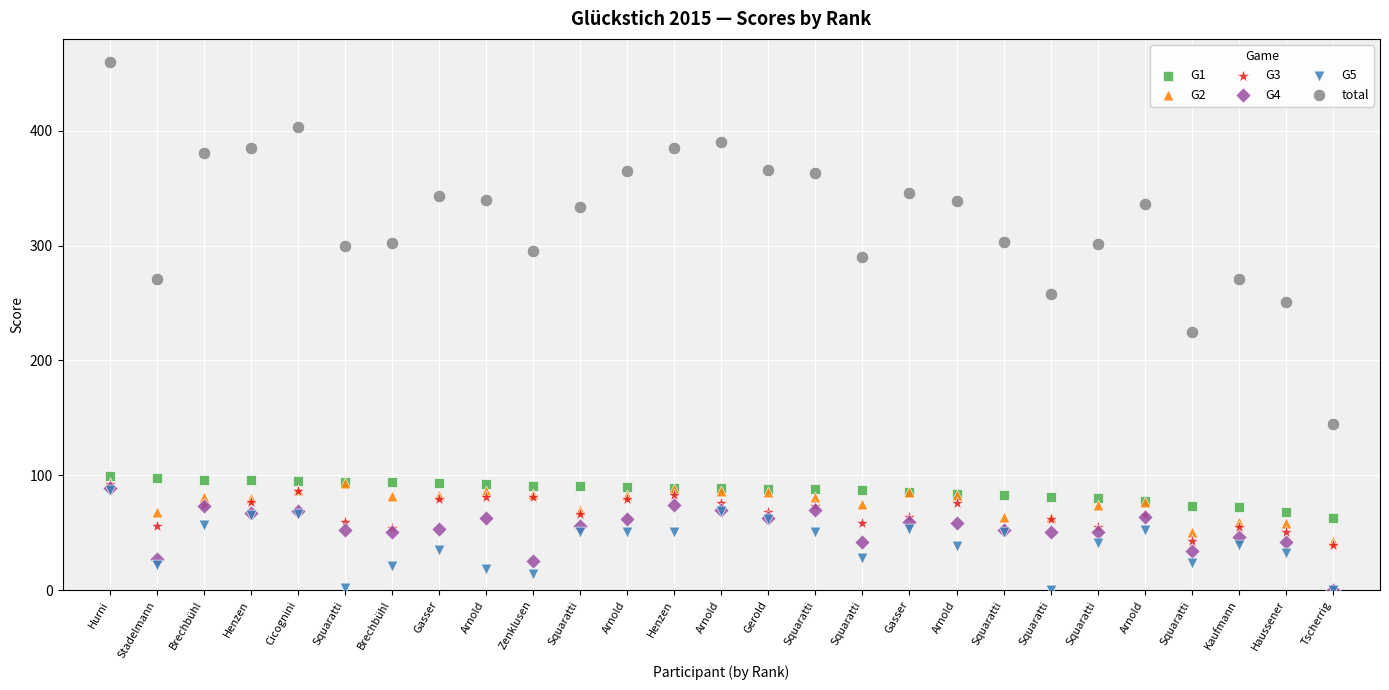

Across all series, what Y value is closest to 230?

225